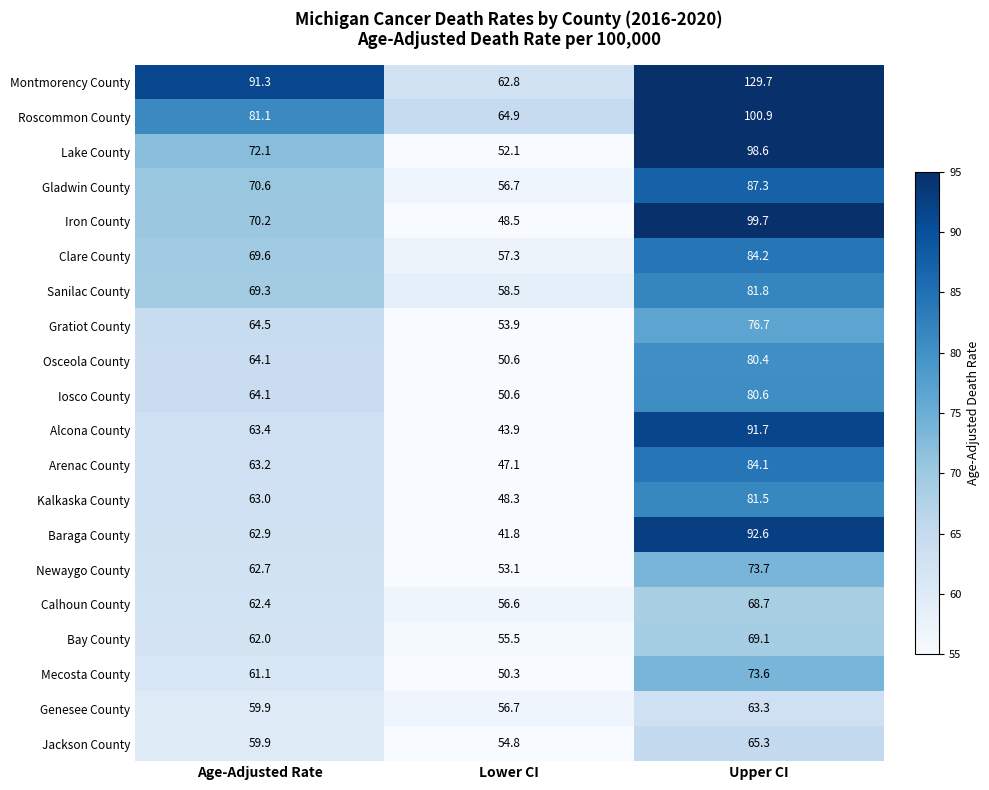

What is the minimum value shown in the chart?

41.8